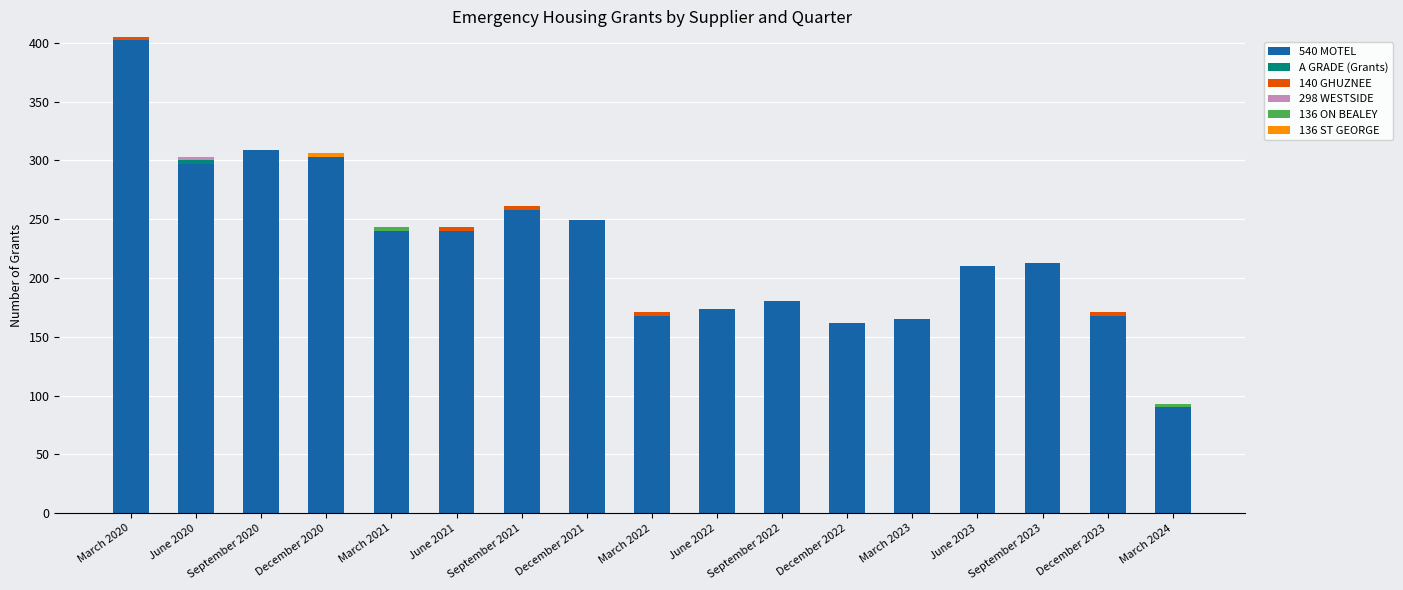

True or false: 540 MOTEL has a value of 350 at December 2021.

False